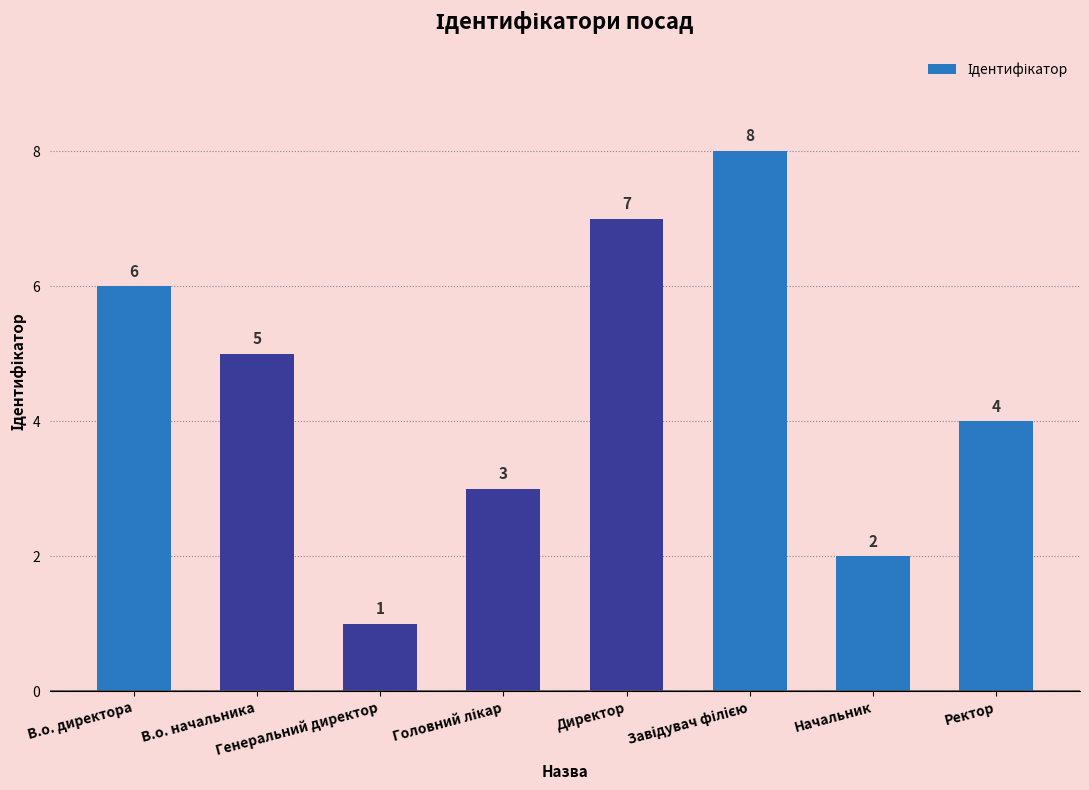

What is the sum of all values?

36